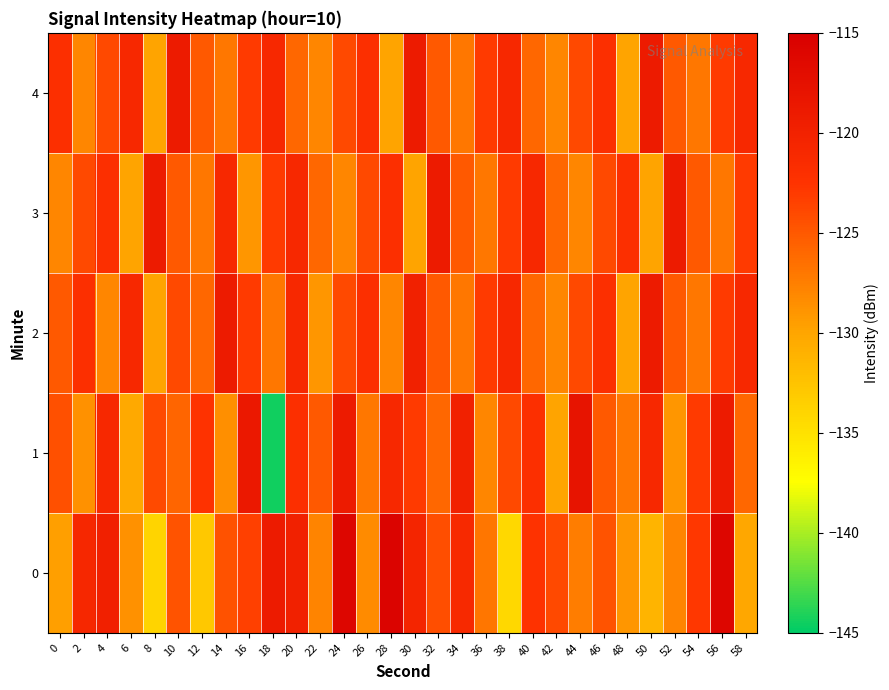

How many series are shown in this chart?

5